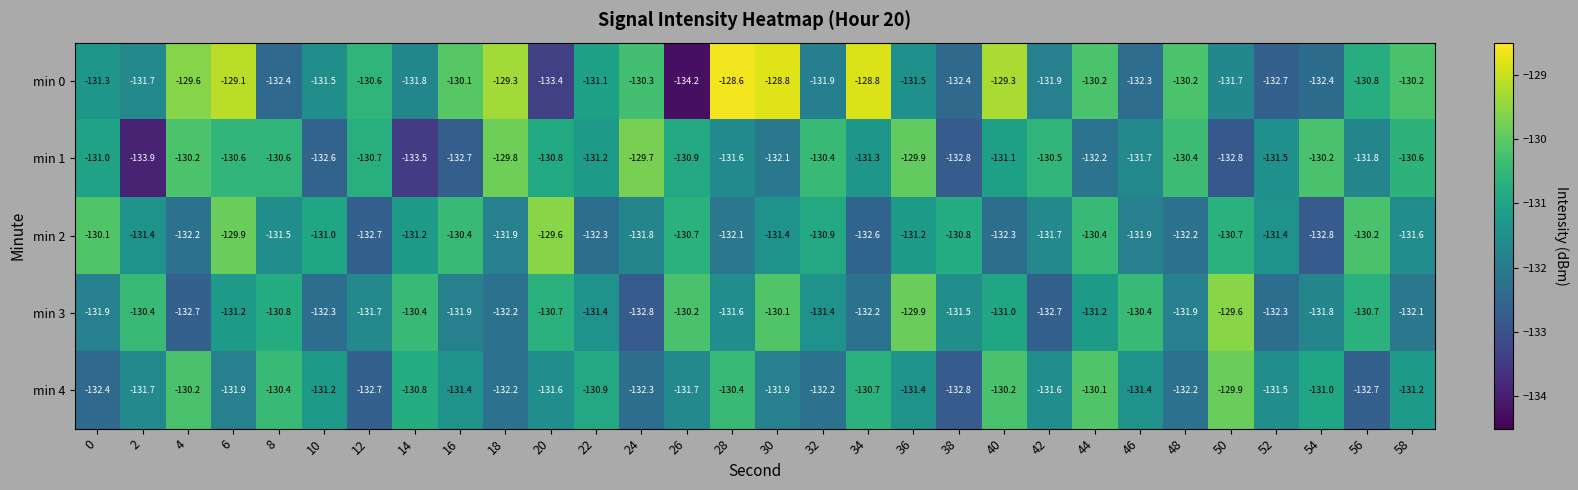

What is the approximate value of min 2 at 58?

-131.6